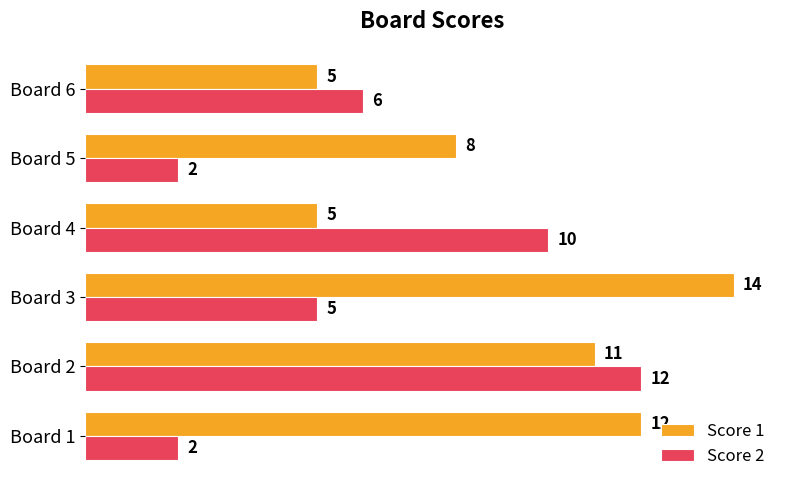

How many values in the Score 2 series are below 6?

3